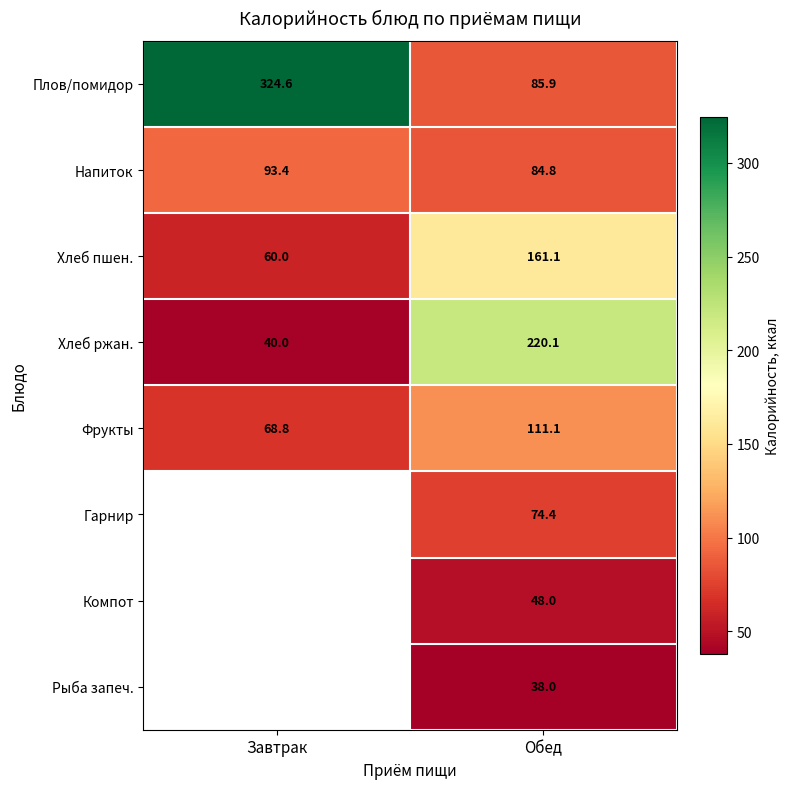

List the labels in order of Хлеб пшен. value, smallest first.

Завтрак, Обед